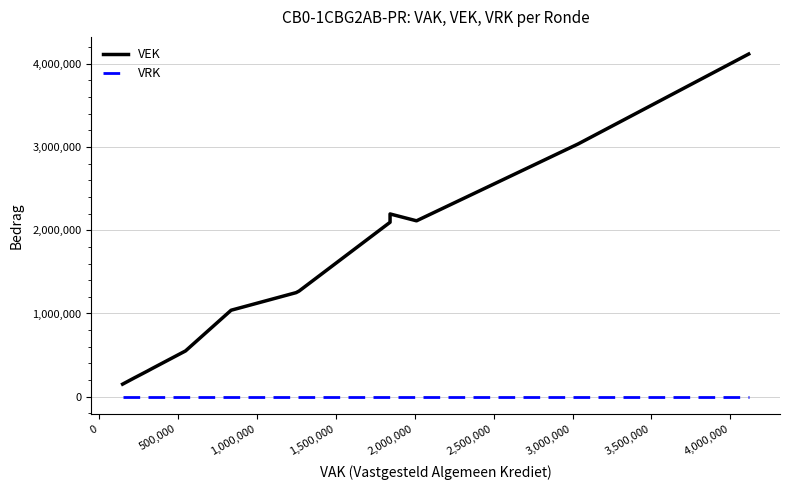

At how many categories does at least one series exceed 906999?

10